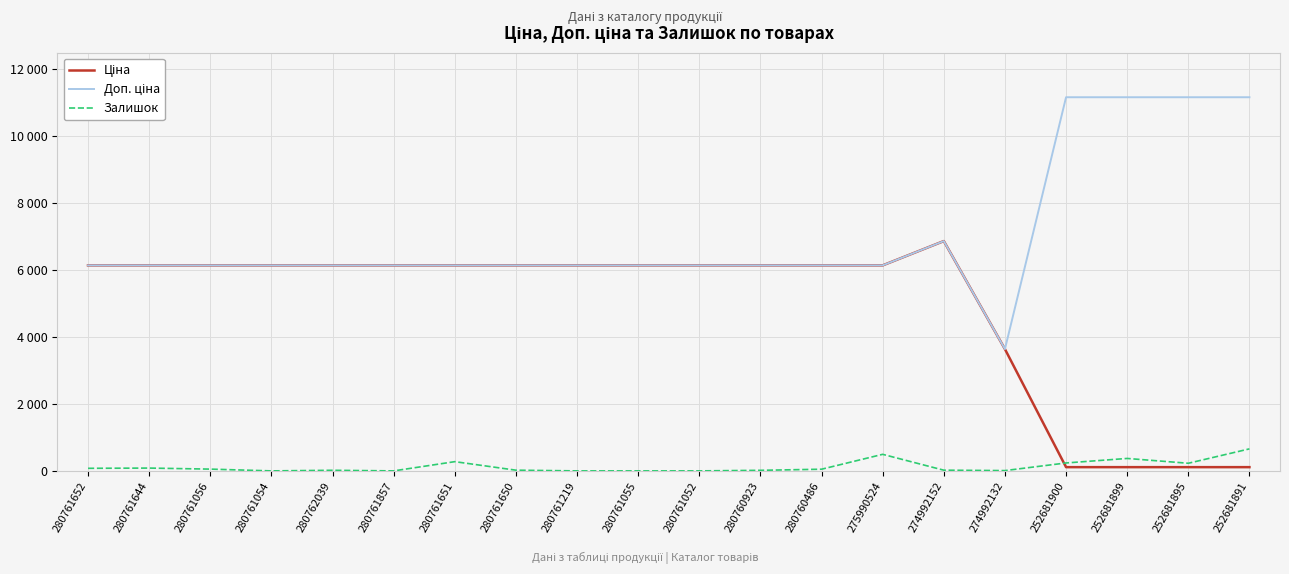

True or false: Залишок and Доп. ціна cross at least once.

False